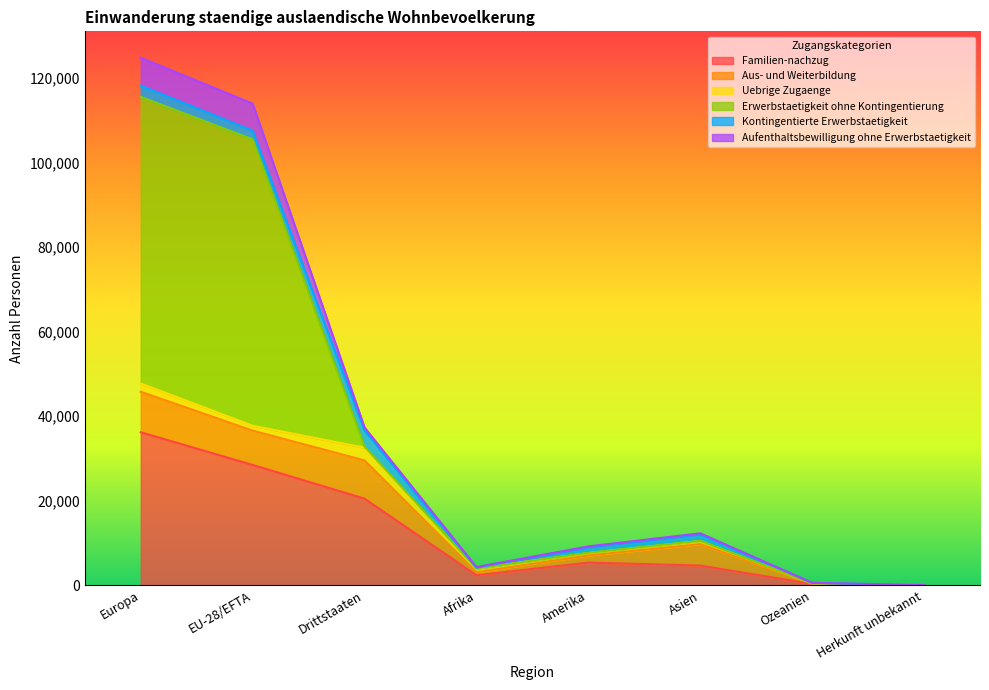

At which label is Familien-nachzug closest to 18114?

Drittstaaten